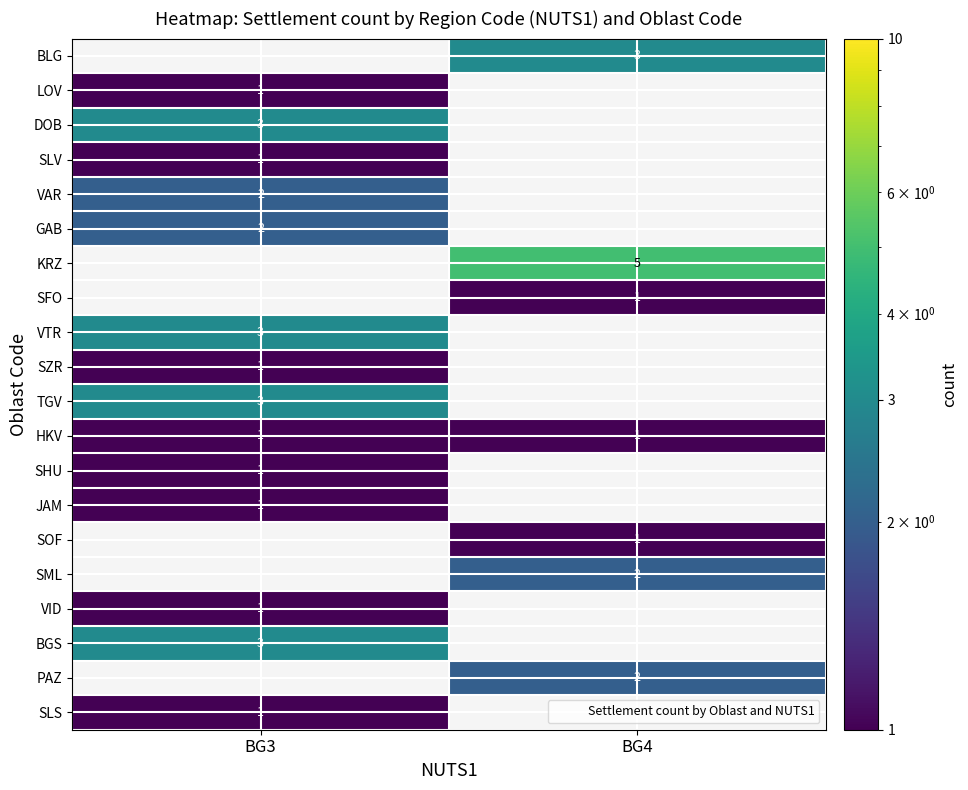

How many values in VTR are above zero?

1